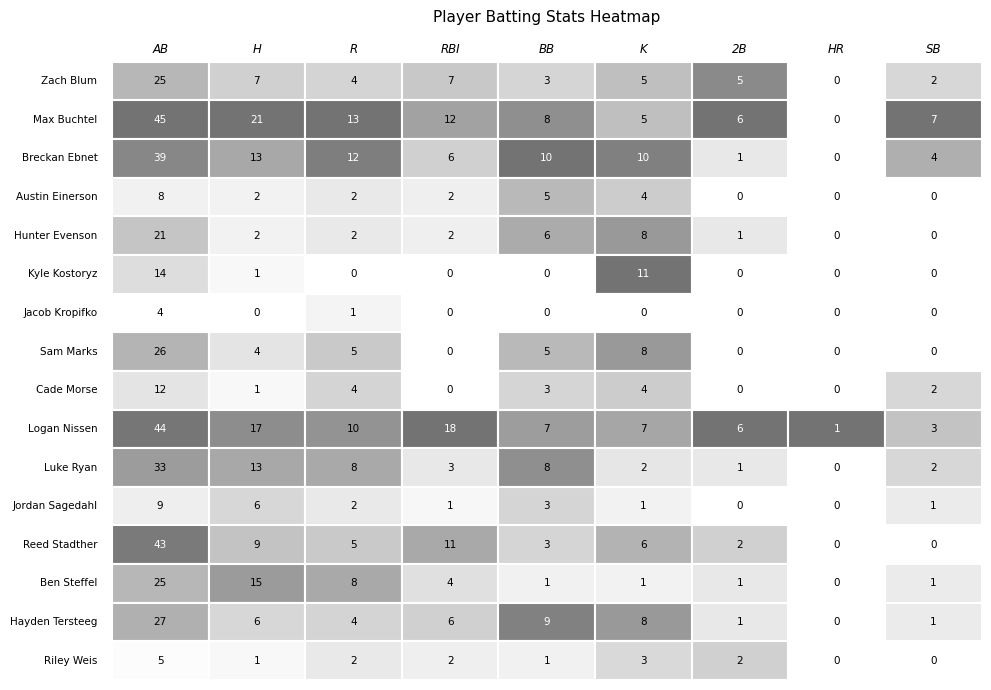

How many values in Austin Einerson are above zero?

6